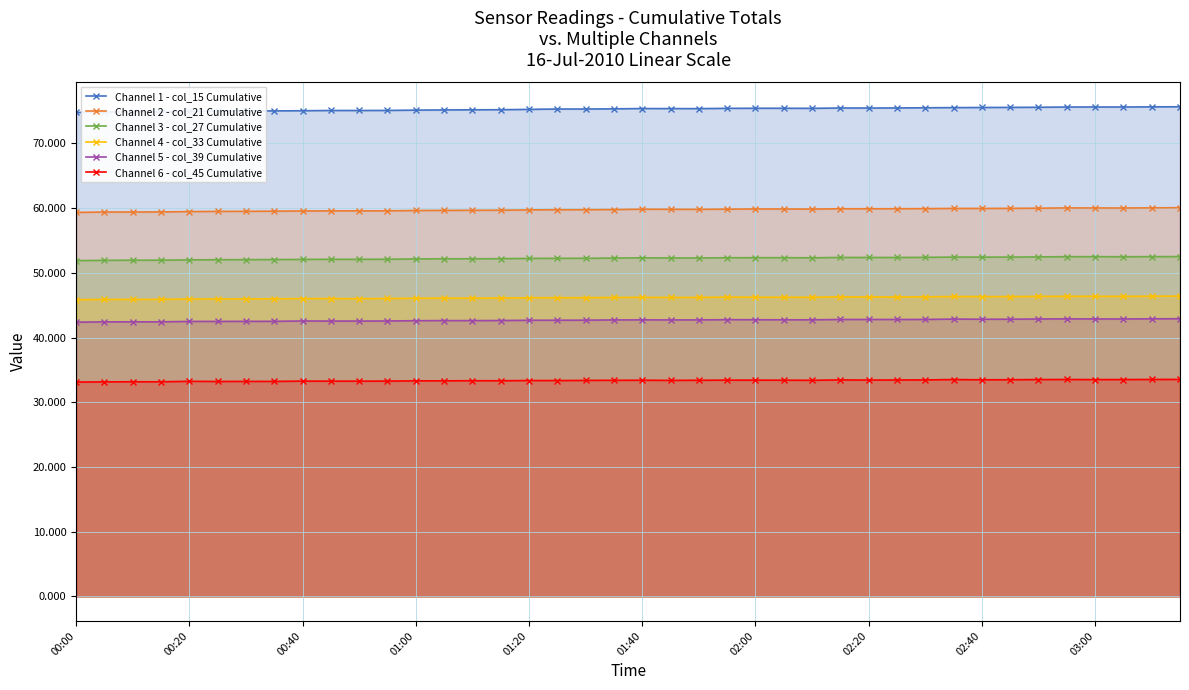

What is the lowest value of the Channel 3 - col_27 Cumulative series?

51.9